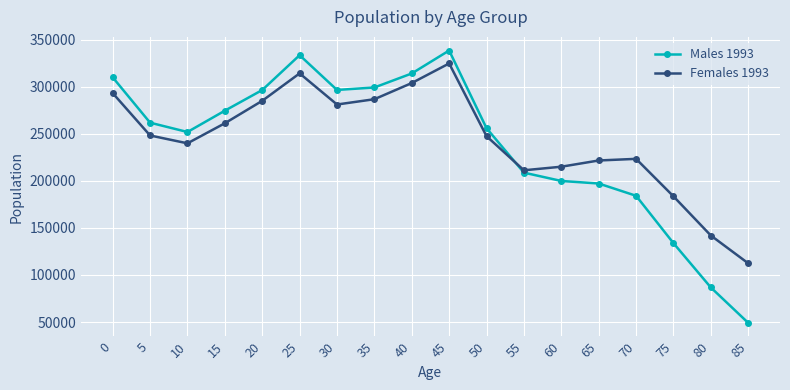

Is the value of Males 1993 at 20 greater than the value of Females 1993 at 25?

No